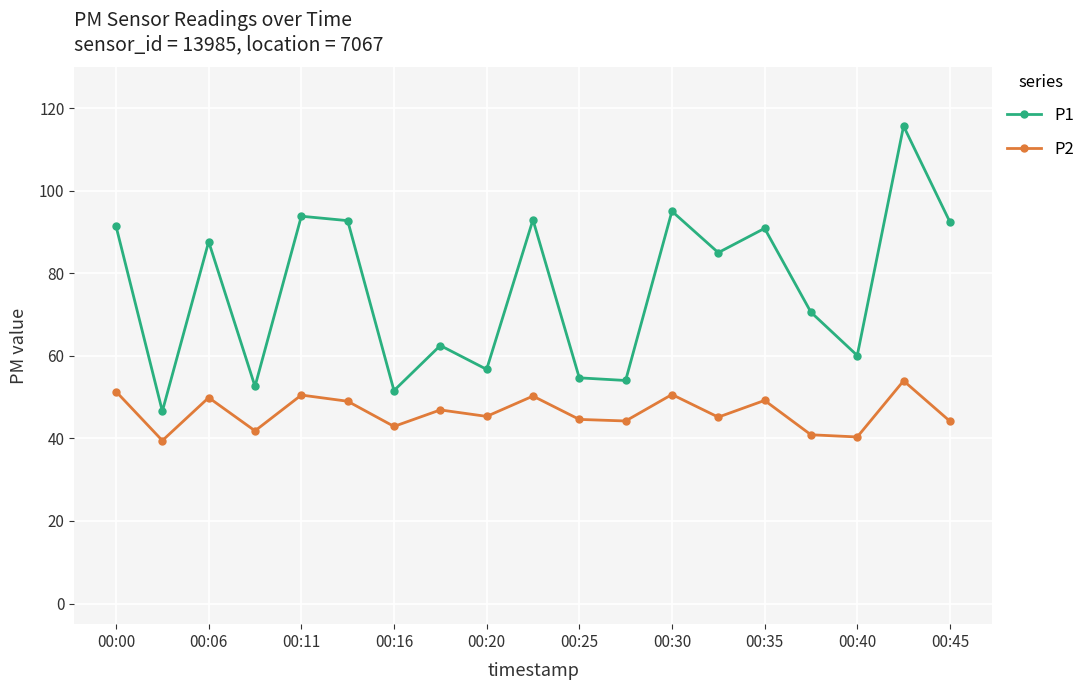

What is the maximum value for P1?

115.7